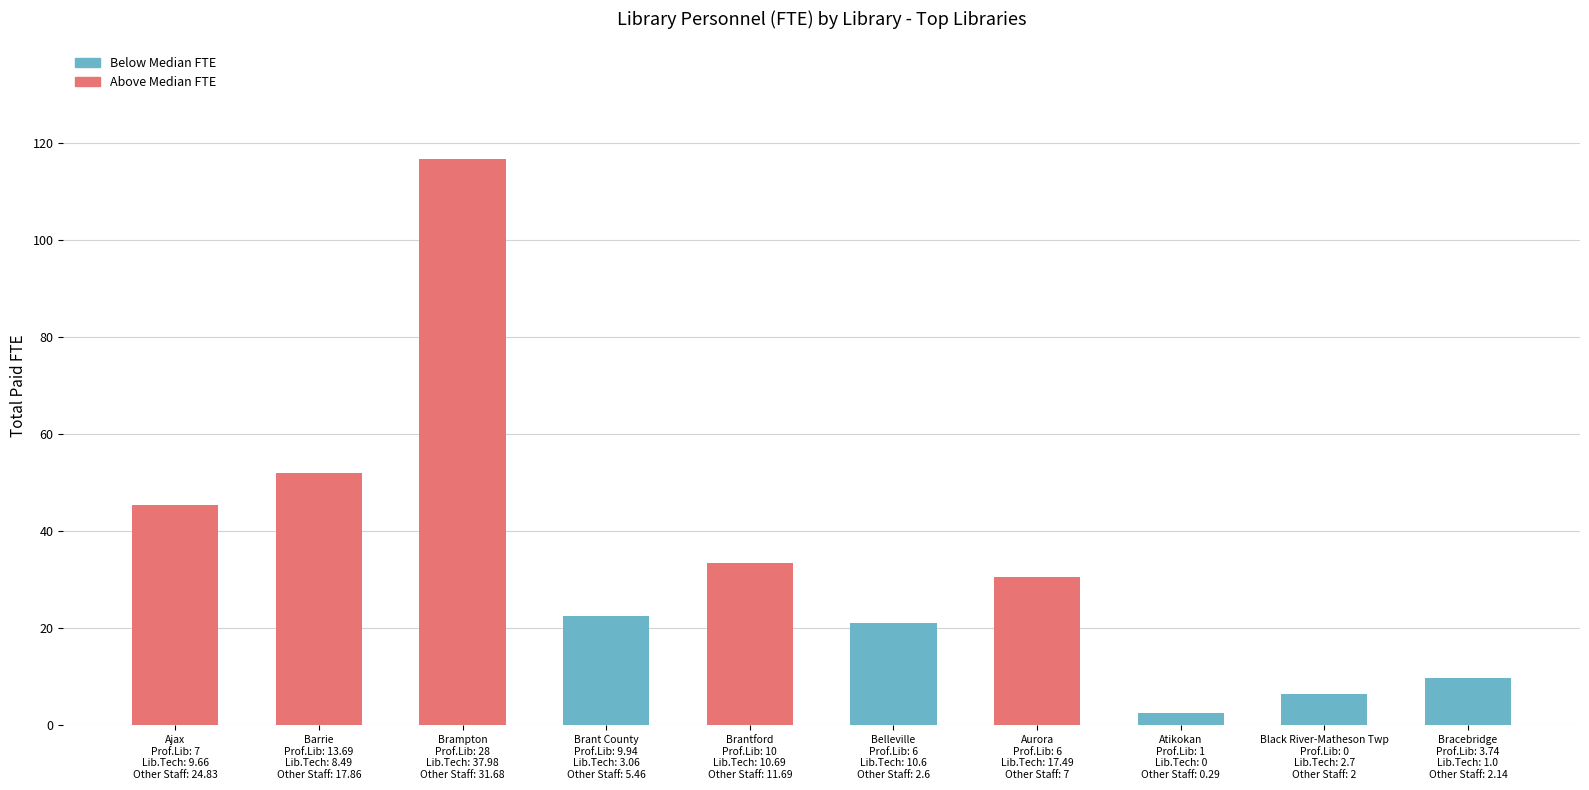

Reading left to right, extract all data points from this chart.

Ajax
Prof.Lib: 7
Lib.Tech: 9.66
Other Staff: 24.83=45.5	Barrie
Prof.Lib: 13.69
Lib.Tech: 8.49
Other Staff: 17.86=52.0	Brampton
Prof.Lib: 28
Lib.Tech: 37.98
Other Staff: 31.68=116.7	Brant County
Prof.Lib: 9.94
Lib.Tech: 3.06
Other Staff: 5.46=22.6	Brantford
Prof.Lib: 10
Lib.Tech: 10.69
Other Staff: 11.69=33.4	Belleville
Prof.Lib: 6
Lib.Tech: 10.6
Other Staff: 2.6=21.2	Aurora
Prof.Lib: 6
Lib.Tech: 17.49
Other Staff: 7=30.5	Atikokan
Prof.Lib: 1
Lib.Tech: 0
Other Staff: 0.29=2.6	Black River-Matheson Twp
Prof.Lib: 0
Lib.Tech: 2.7
Other Staff: 2=6.4	Bracebridge
Prof.Lib: 3.74
Lib.Tech: 1.0
Other Staff: 2.14=9.7